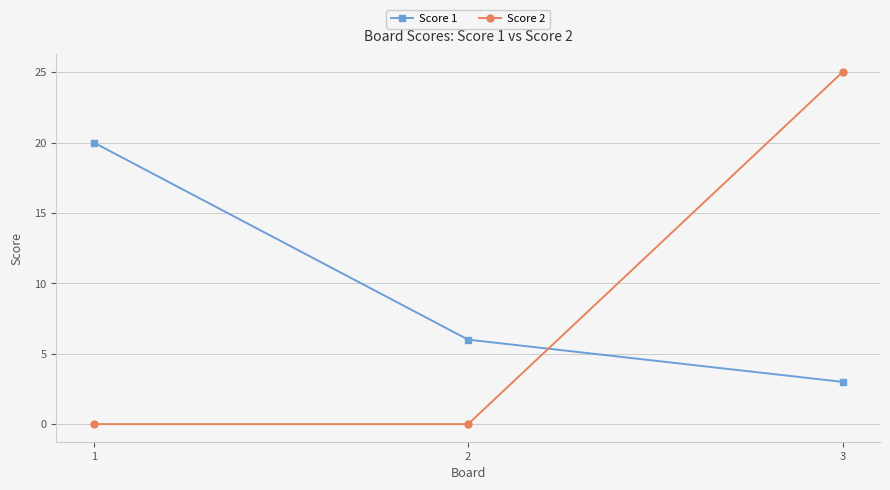

What is the total value across all series at 1?

20